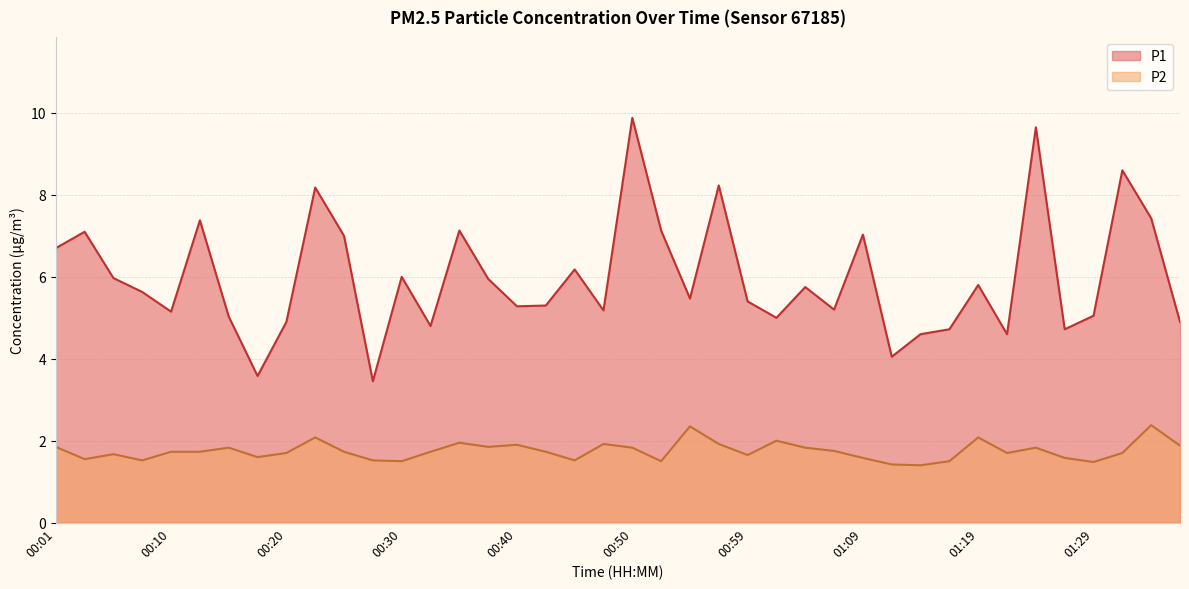

At how many categories does at least one series exceed 8?

5